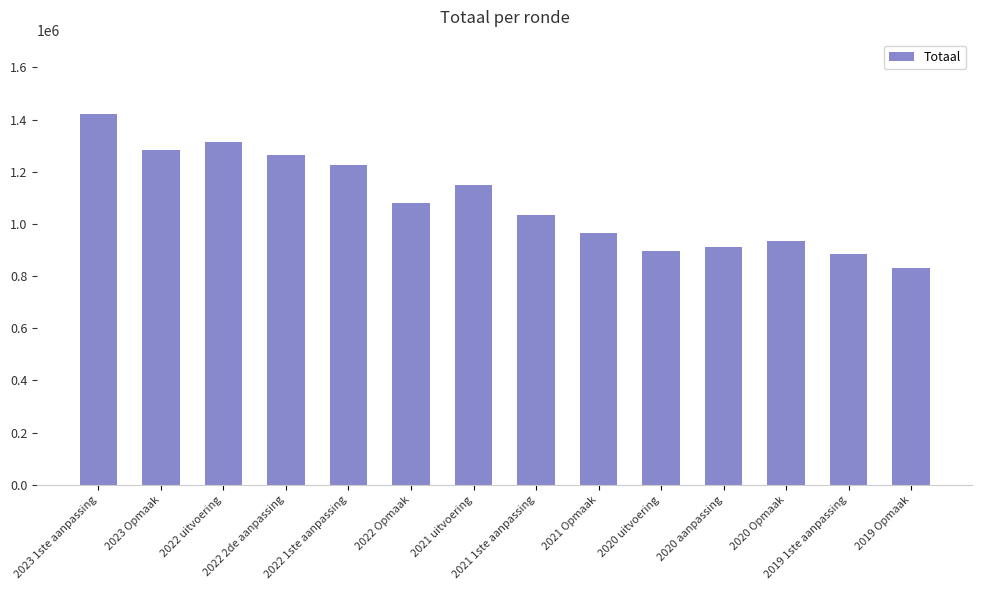

What is the sum of the values at 2022 Opmaak and 2023 Opmaak?

2361426